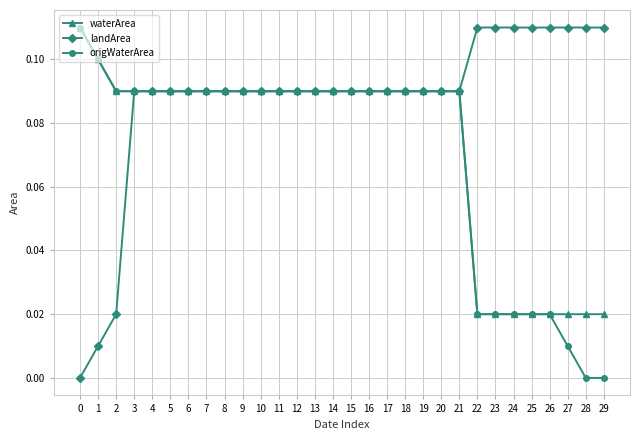

True or false: origWaterArea has a value of 0.1 at 11.

True